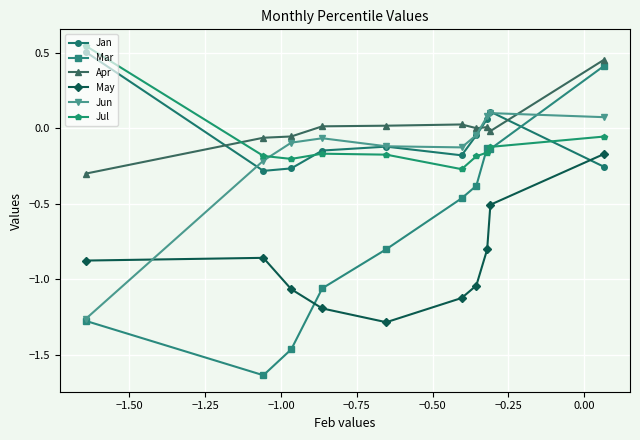

What is the value of the May point at the 8th from the left?

-0.8